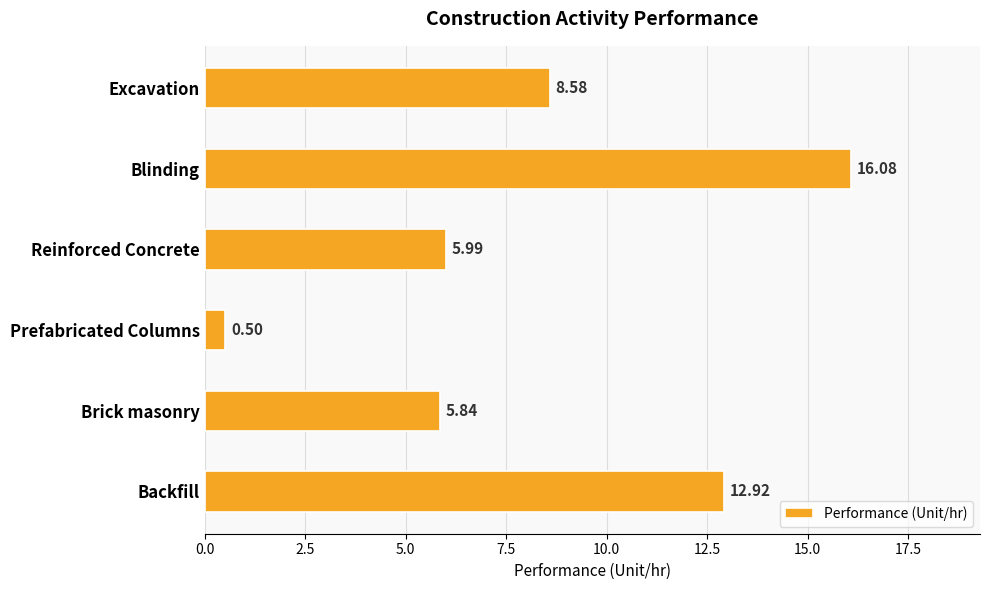

Which has a higher value, Backfill or Brick masonry?

Backfill